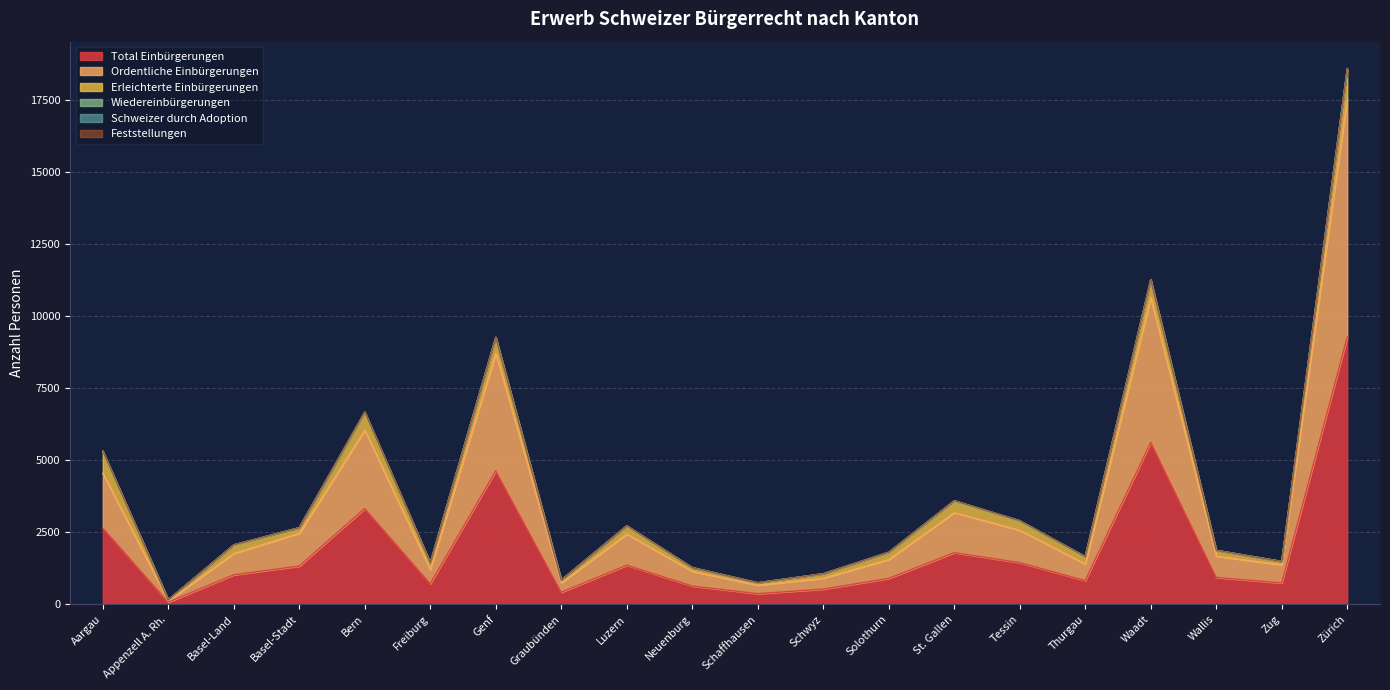

Which series has the widest spread of values?

Total Einbürgerungen